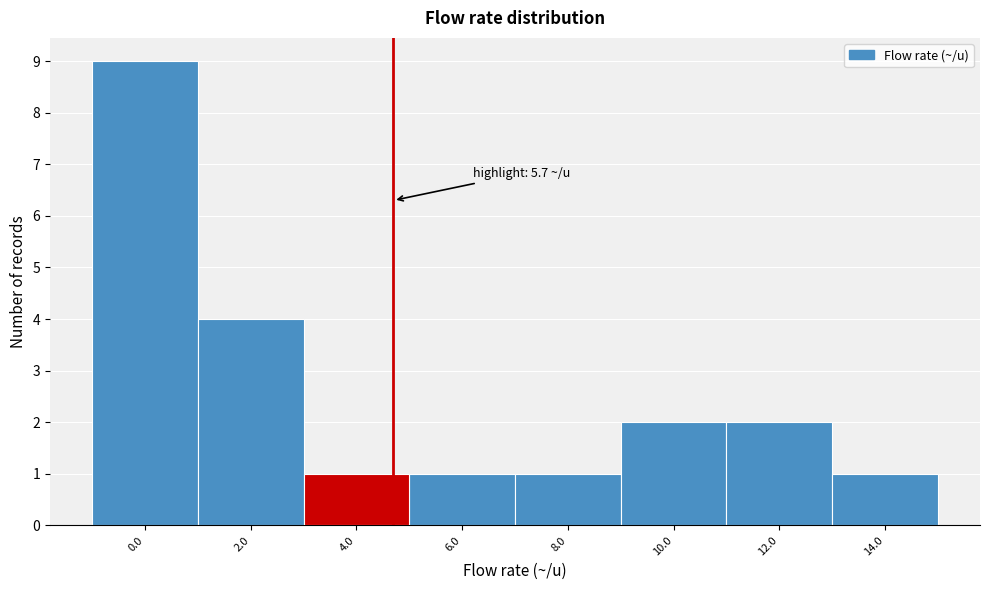

Reading left to right, extract all data points from this chart.

9	4	1	1	1	2	2	1